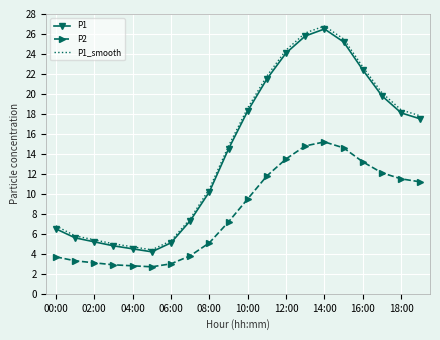

Which series has the largest range (max minus min)?

P1_smooth